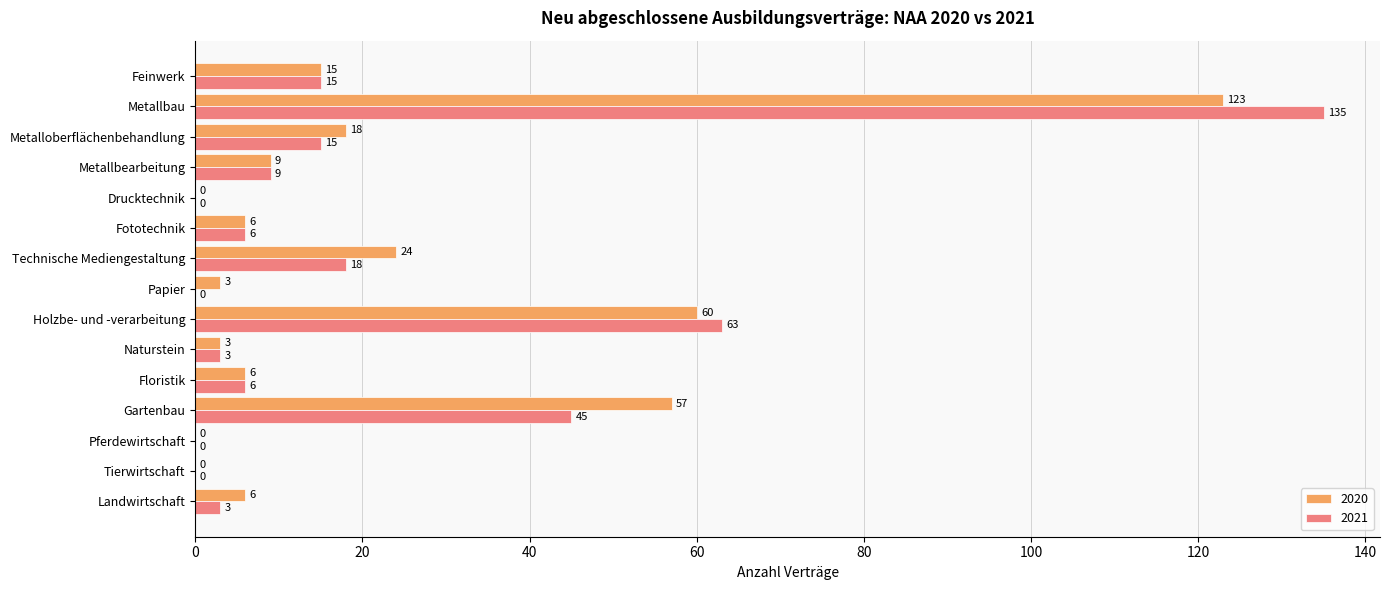

At which category does the chart reach its peak across all series?

Metallbau